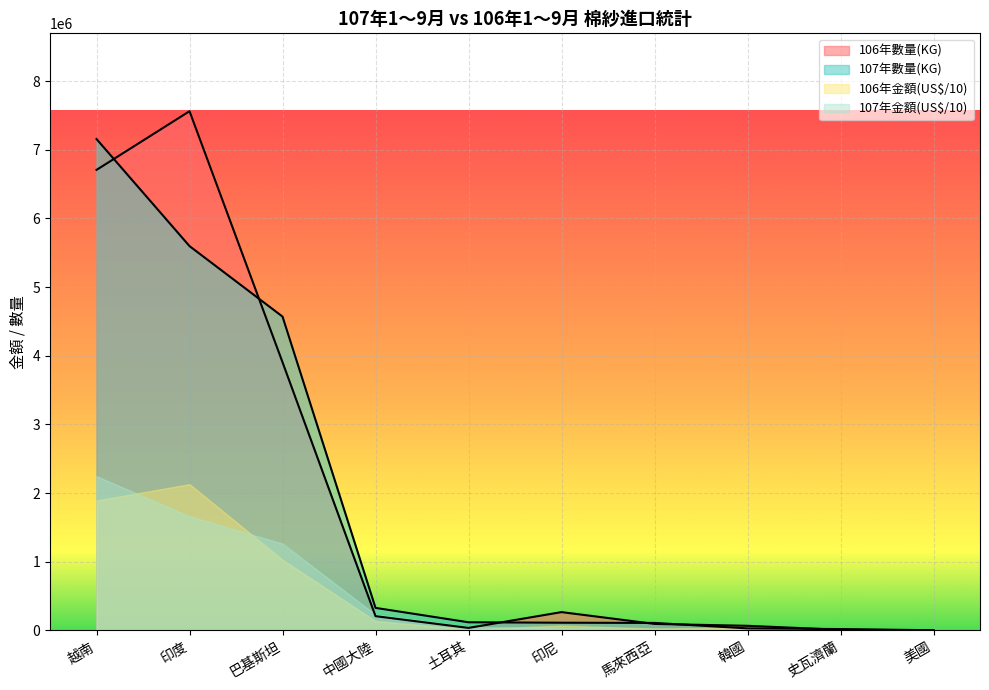

Which series has the largest total across all categories?

106年數量(KG)